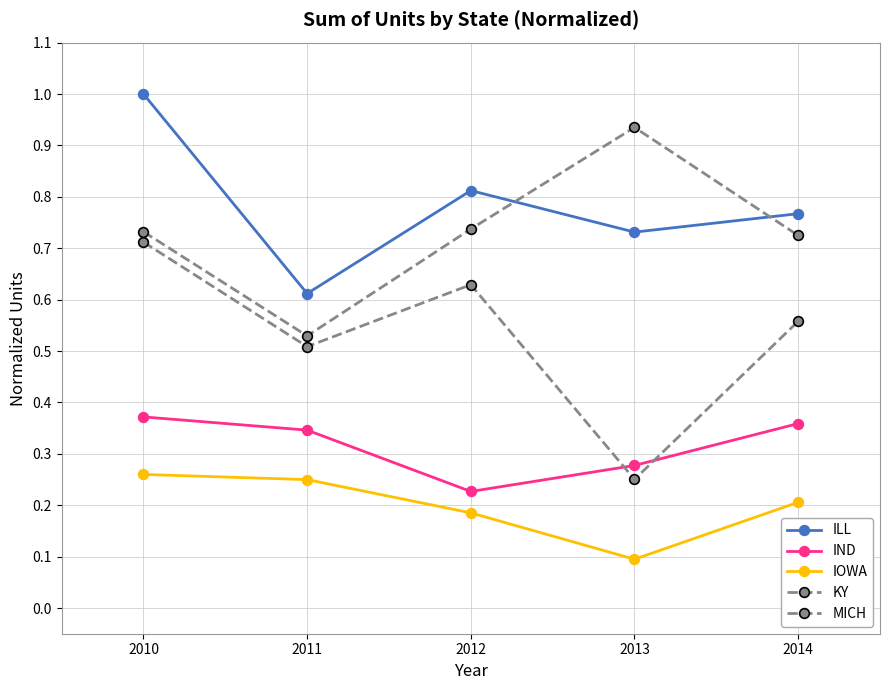

How many distinct data groups are displayed?

5